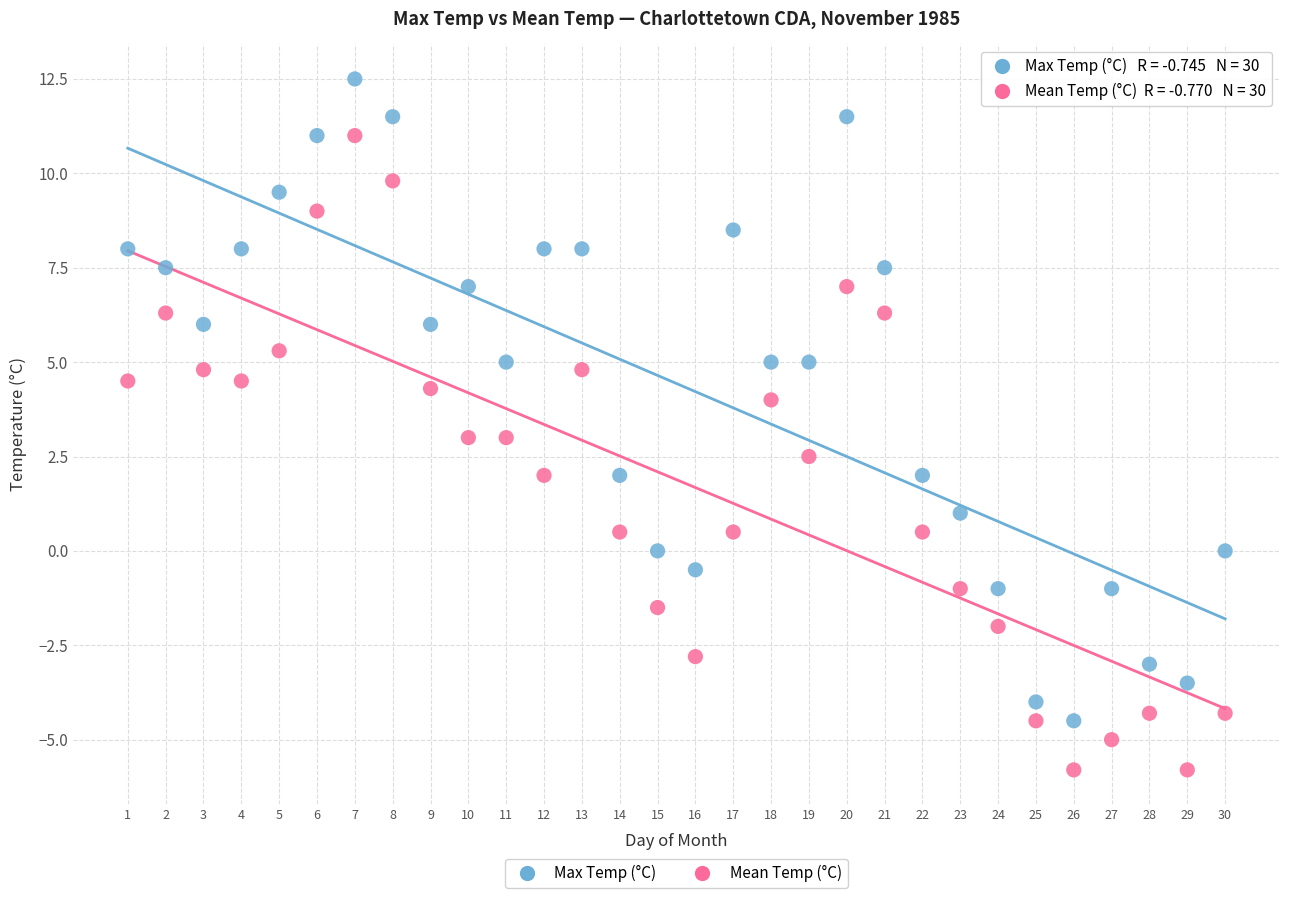

What are all the series names shown in the legend?

Max Temp (°C), Mean Temp (°C)